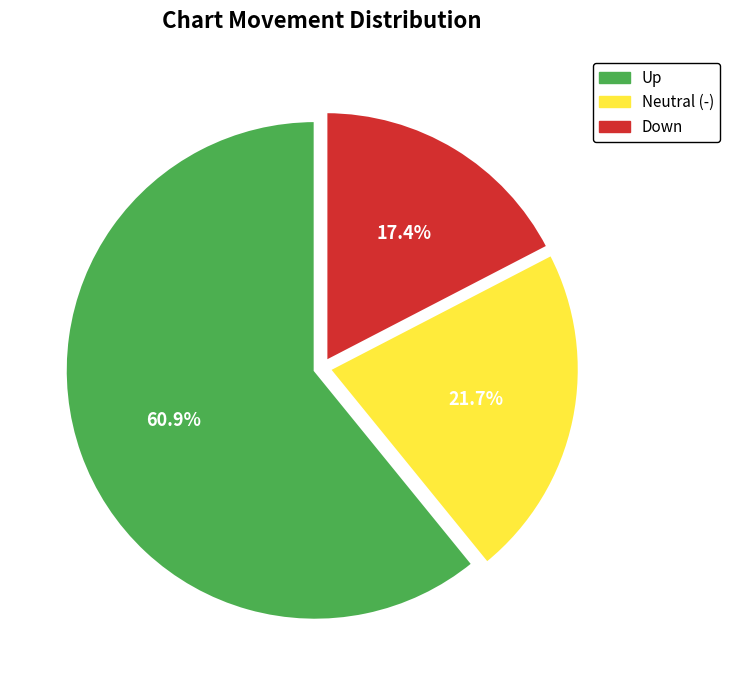

Is there any slice that represents more than half of the pie?

Yes